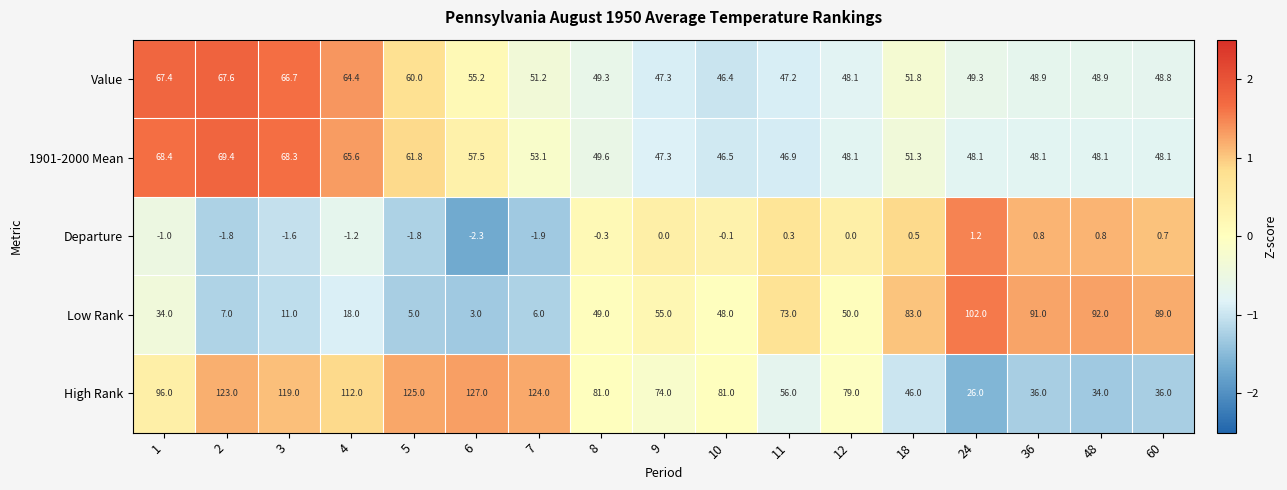

The value of Departure at 1 is -1.6. True or false?

False